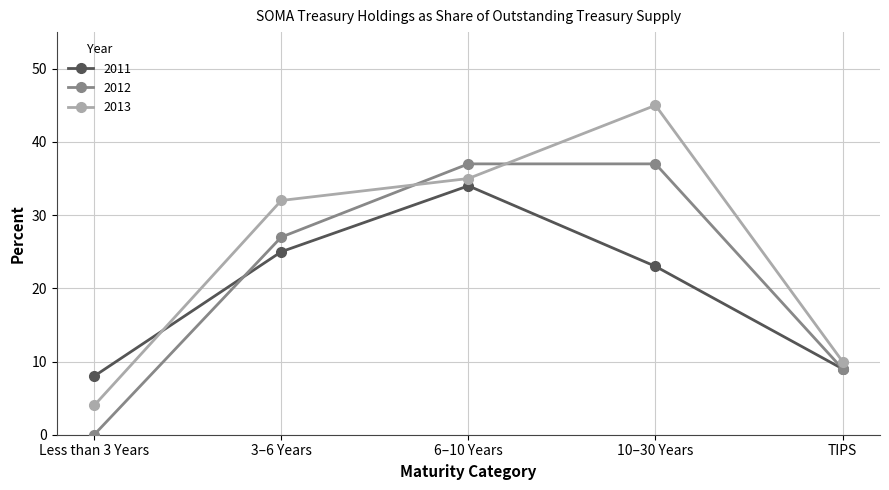

Rank the categories by 2011 value from lowest to highest.

Less than 3 Years, TIPS, 10–30 Years, 3–6 Years, 6–10 Years